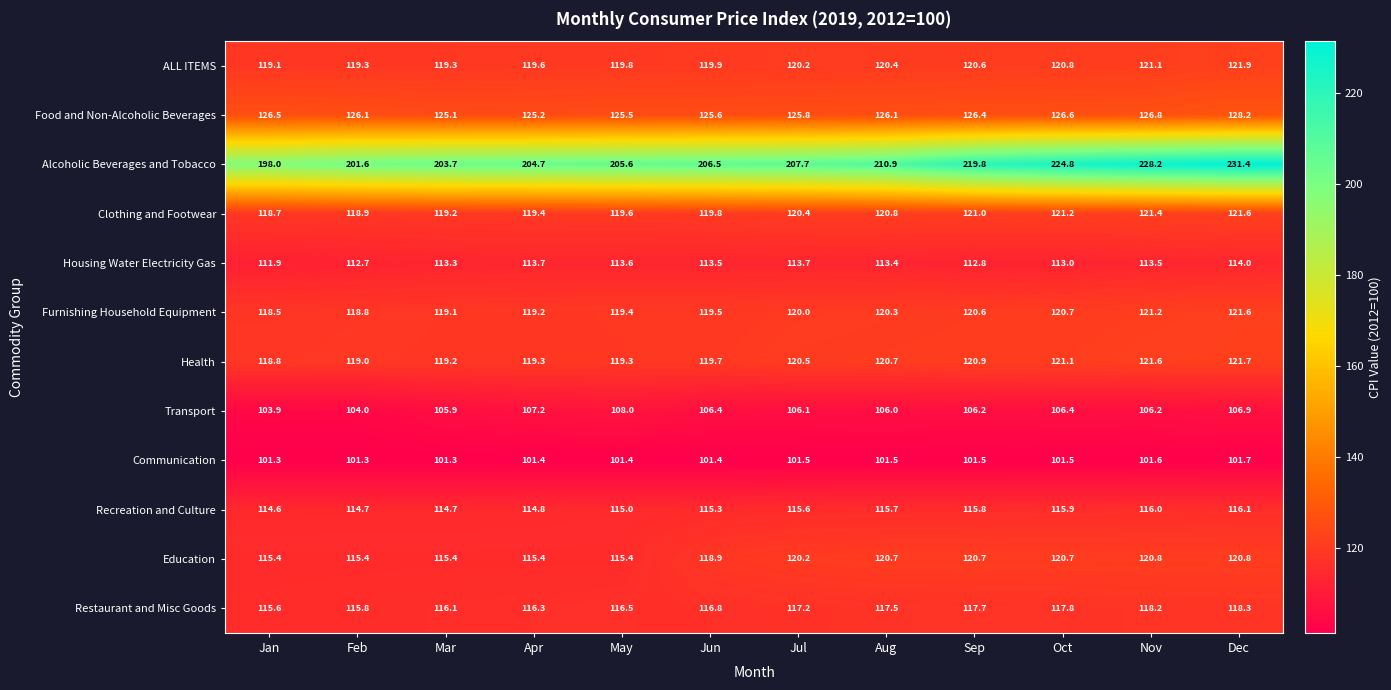

How many distinct data groups are displayed?

12